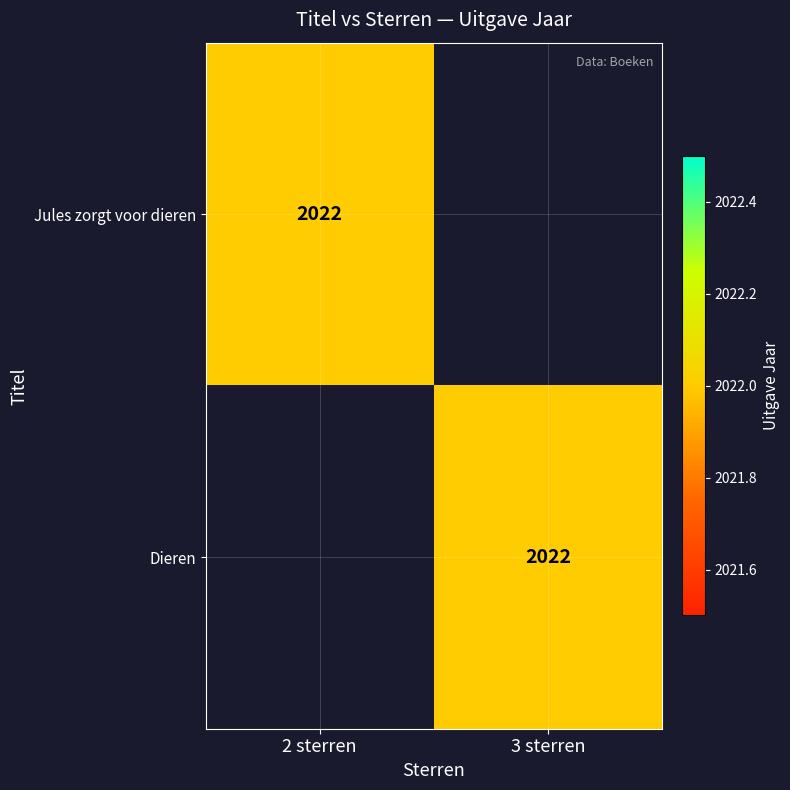

True or false: Jules zorgt voor dieren has a value of 2022 at 2 sterren.

True